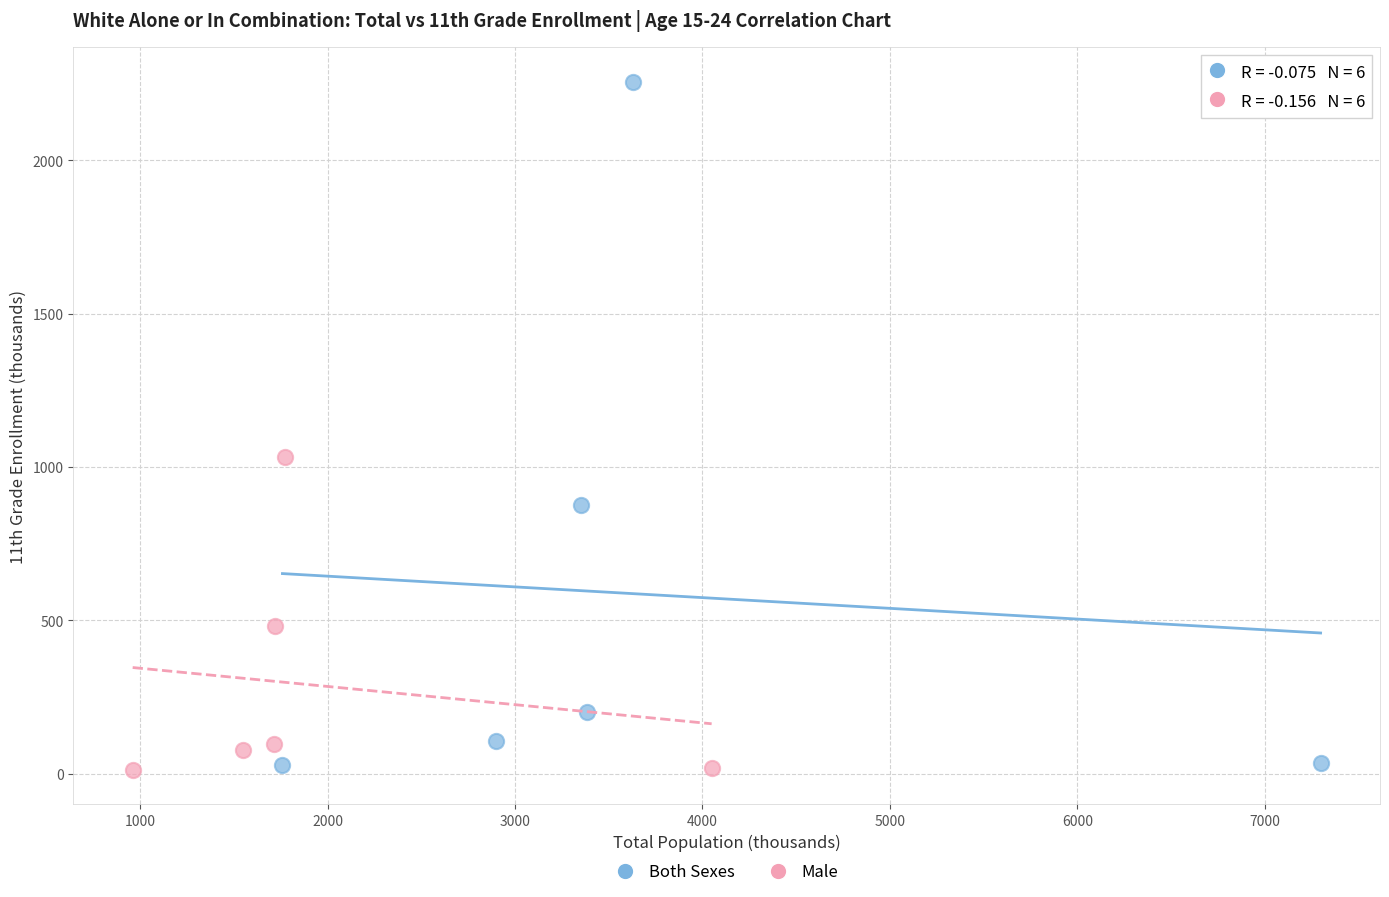

Which series has the largest Y range (max minus min)?

Both Sexes